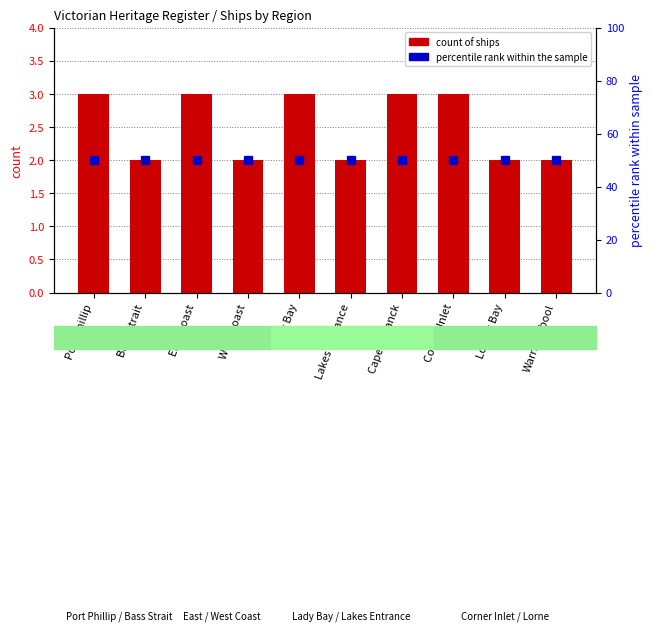

At which category is the sum across all series the highest?

Port Phillip